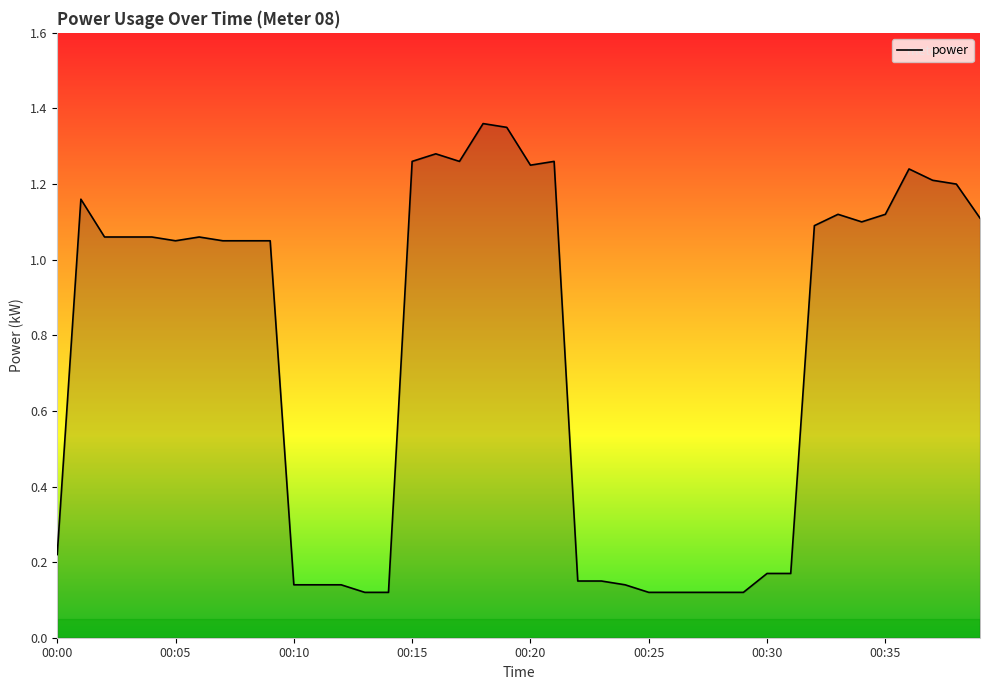

At which category does the chart reach its peak across all series?

00:18